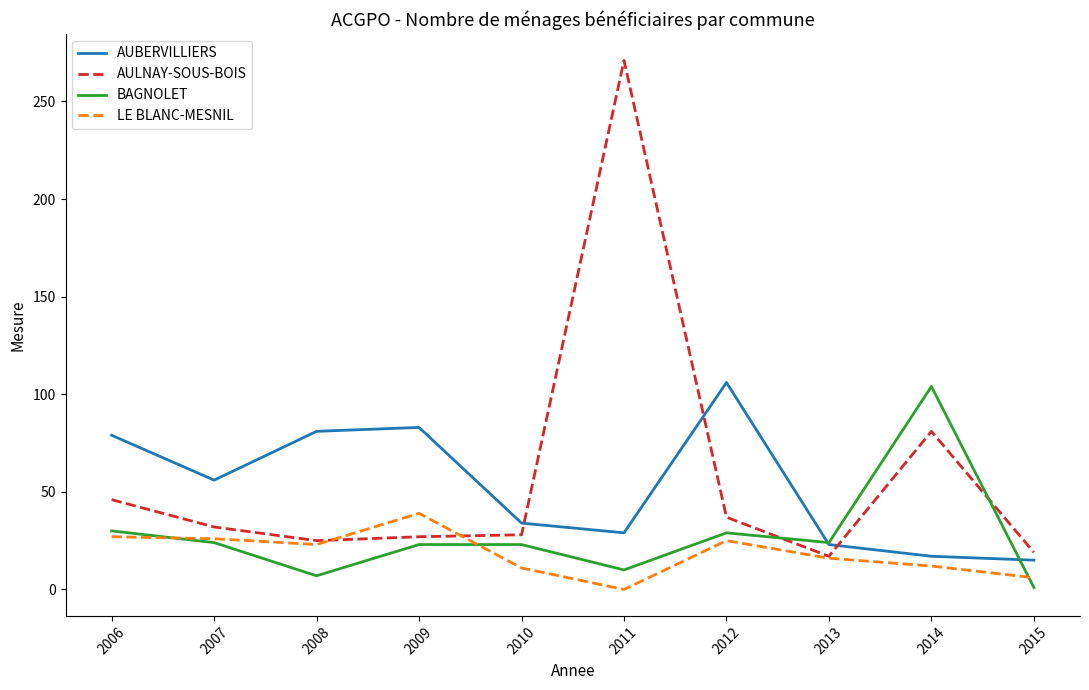

What are all the series names shown in the legend?

AUBERVILLIERS, AULNAY-SOUS-BOIS, BAGNOLET, LE BLANC-MESNIL